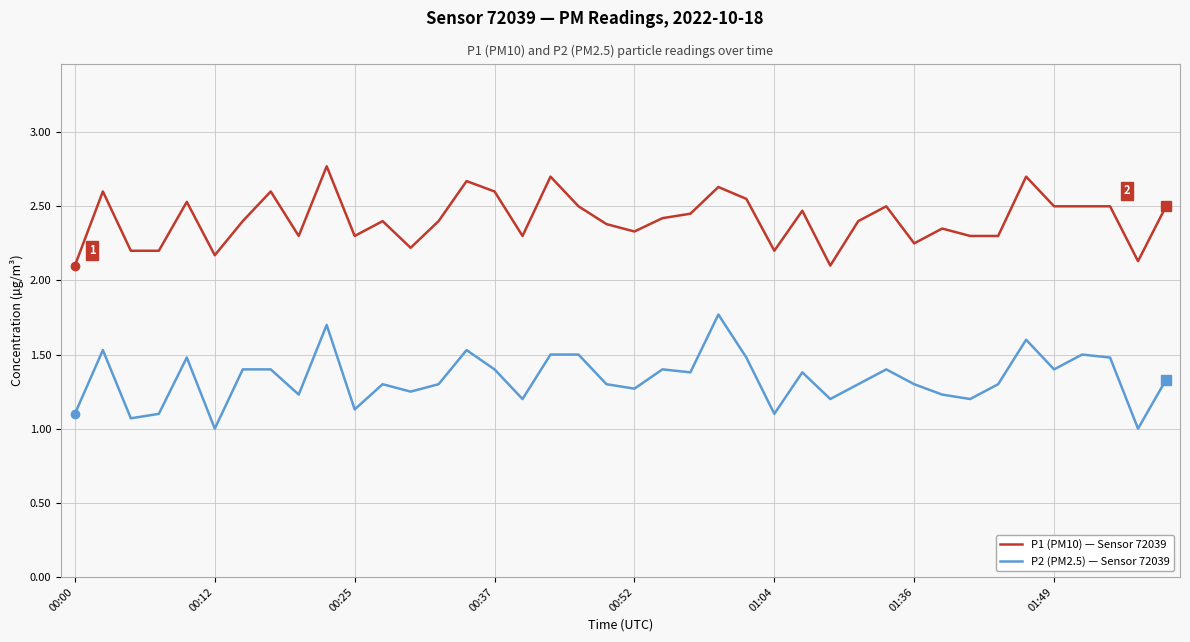

What is the difference between the maximum and minimum values in the P2 (PM2.5) — Sensor 72039 series?

0.8